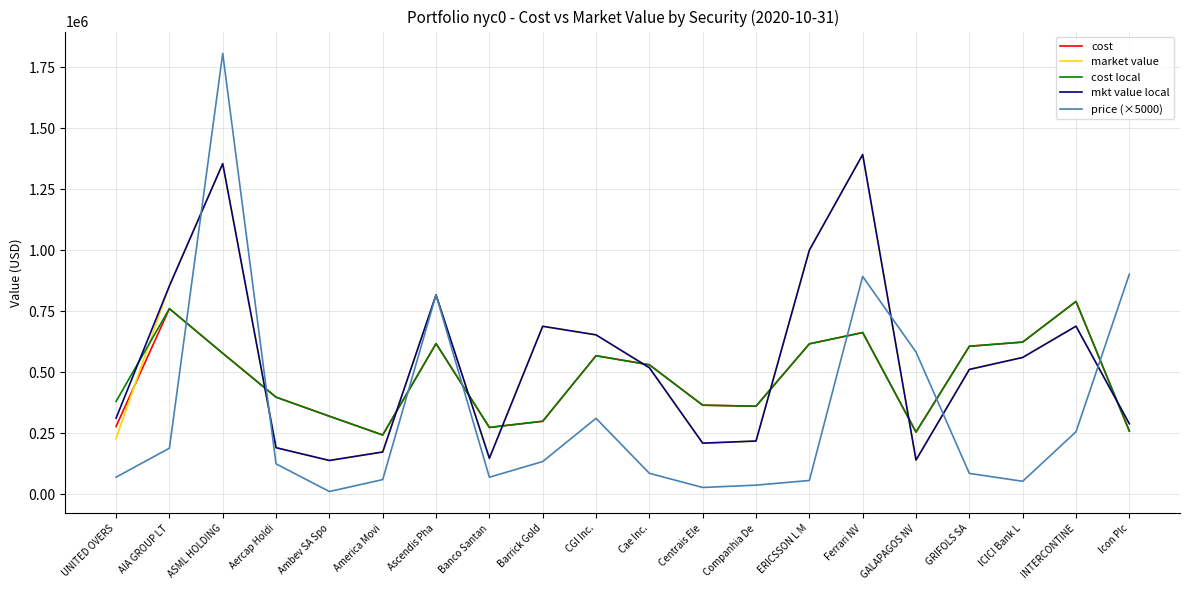

How many interior local peaks does the market value series have?

5